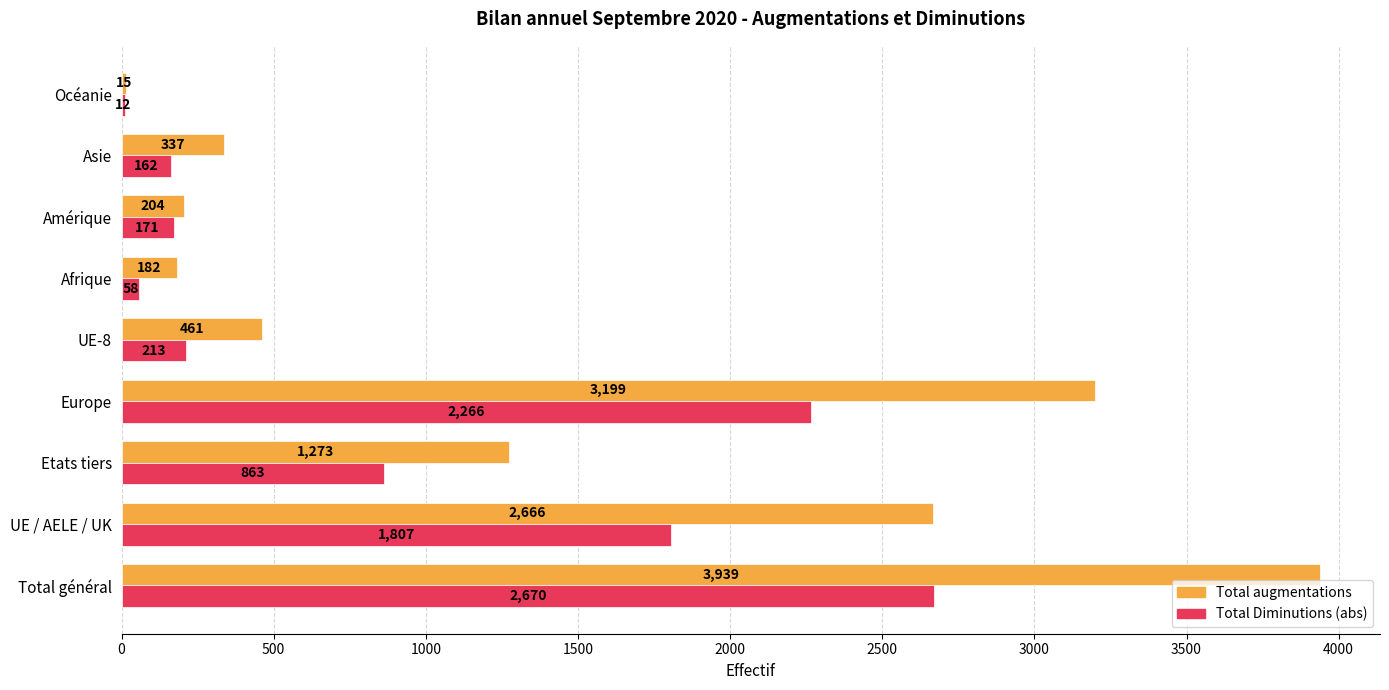

The Total Diminutions (abs) series shows 171 at Amérique. True or false?

True